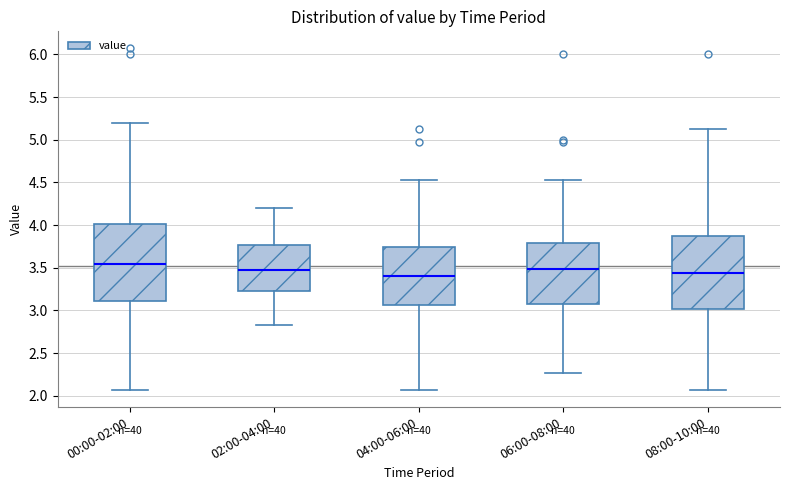

Reading left to right, read every box against the y-axis: the position of its median line, the range the box covers, and the ends of its whiskers. The values are not printed on the chart, so give them approximately, as read against the axis.

00:00-02:00: median 3.55, box 3.10 to 4.00, whiskers 2.05 to 5.20
02:00-04:00: median 3.45, box 3.25 to 3.75, whiskers 2.85 to 4.20
04:00-06:00: median 3.40, box 3.05 to 3.75, whiskers 2.05 to 4.55
06:00-08:00: median 3.50, box 3.05 to 3.80, whiskers 2.25 to 4.55
08:00-10:00: median 3.45, box 3.00 to 3.85, whiskers 2.05 to 5.15